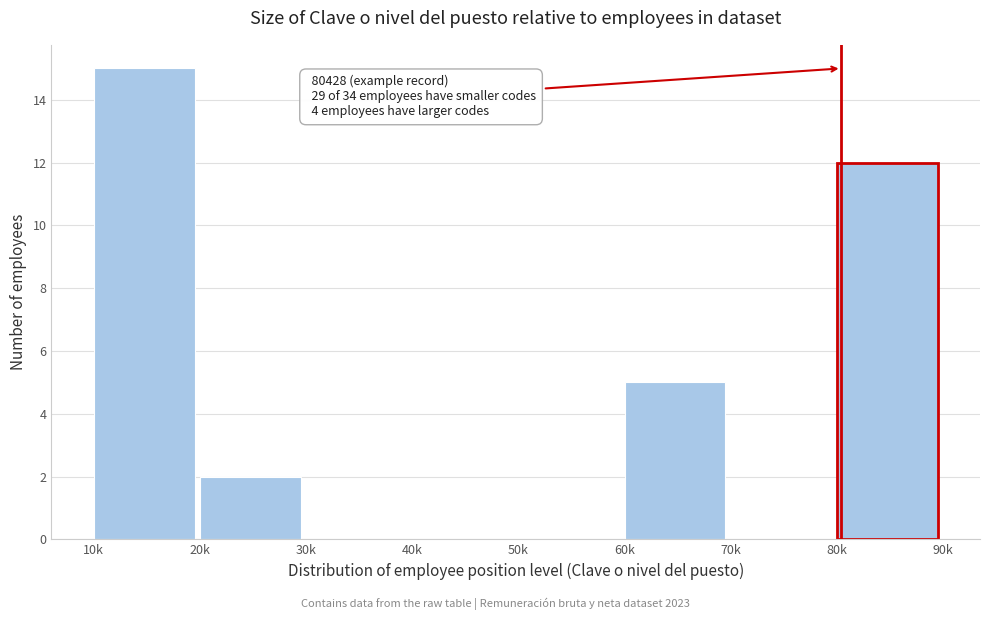

Reading left to right, transcribe all the data shown in this chart.

10k=15	20k=2	30k=0	40k=0	50k=0	60k=5	70k=0	80k=12